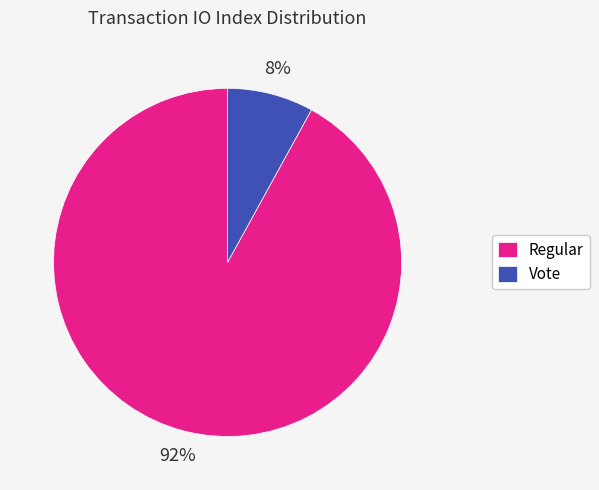

Approximately how many times larger is the value at Regular compared to Vote?

11.5